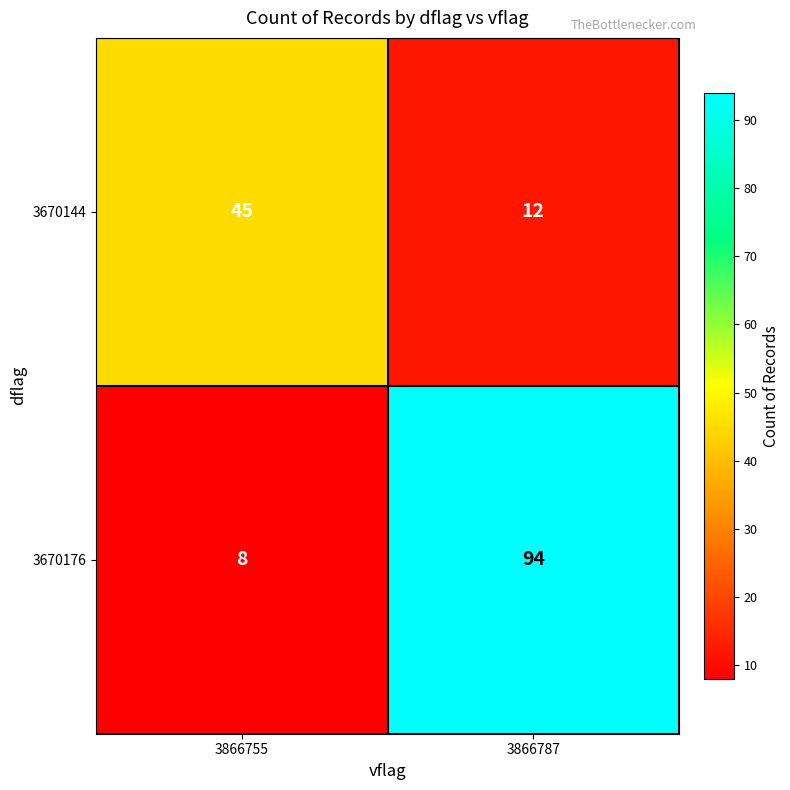

What is the sum of the 3670176 values at 3866755 and 3866787?

102